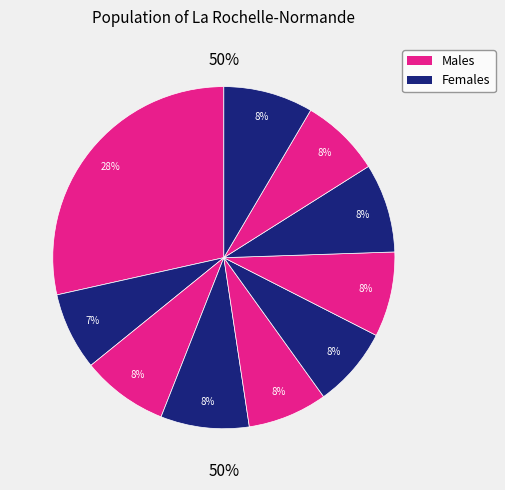

True or false: pct75 accounts for 1% of the total.

False